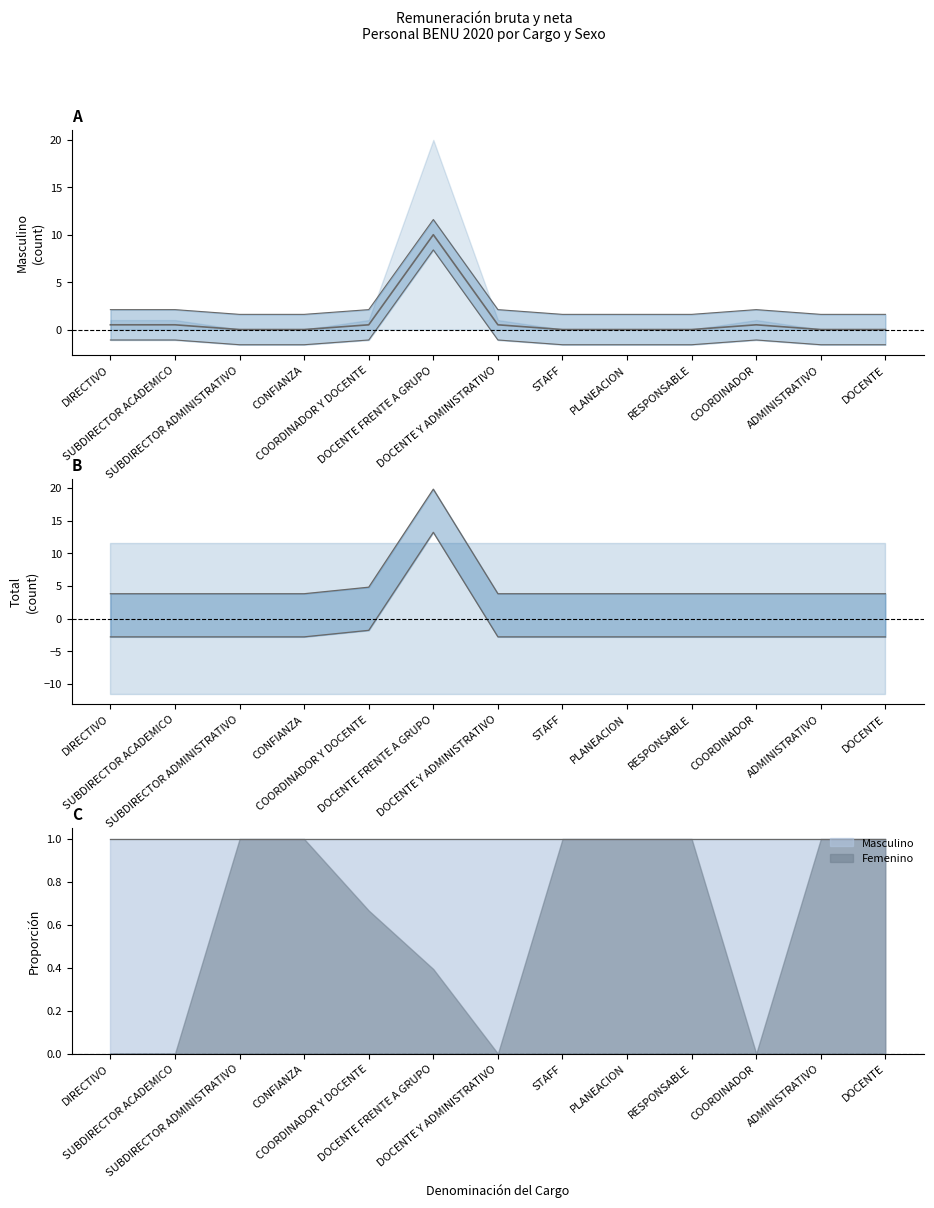

What is the value of the Masculino point at the 6th from the left?

10.0